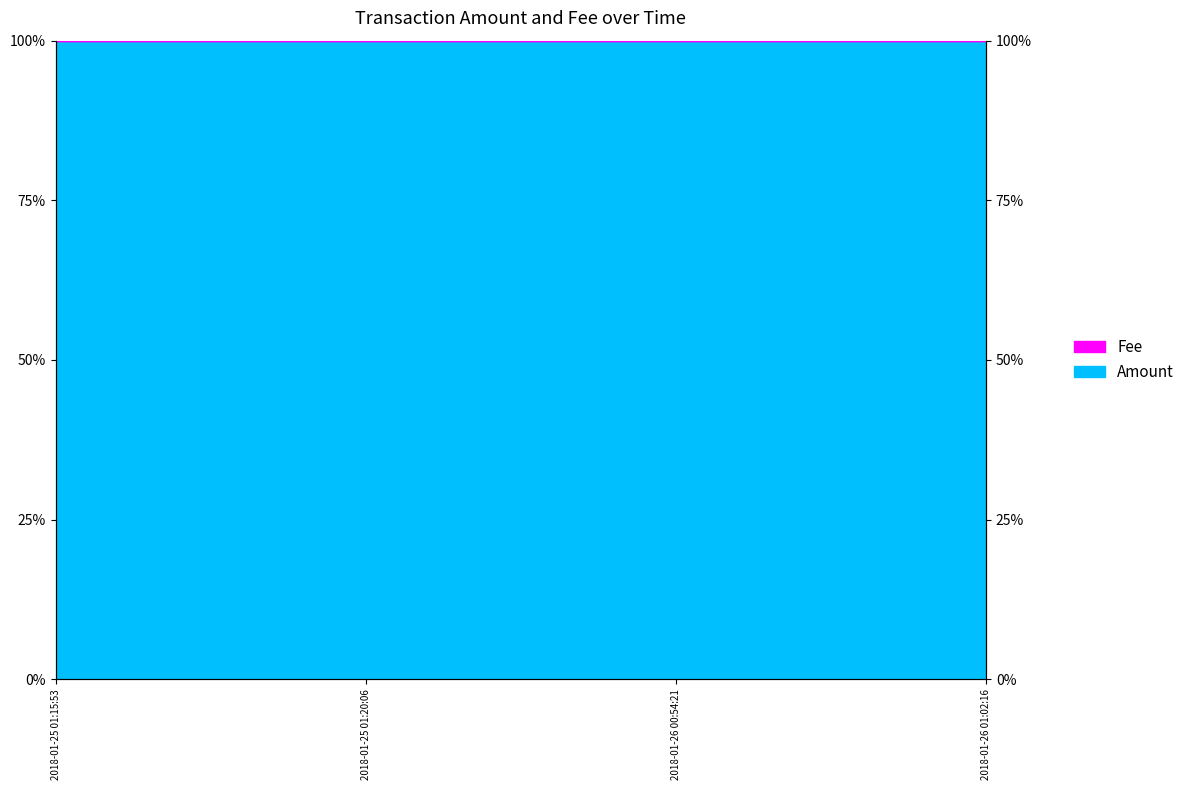

Read the value at 2018-01-25 01:15:53.

100.0